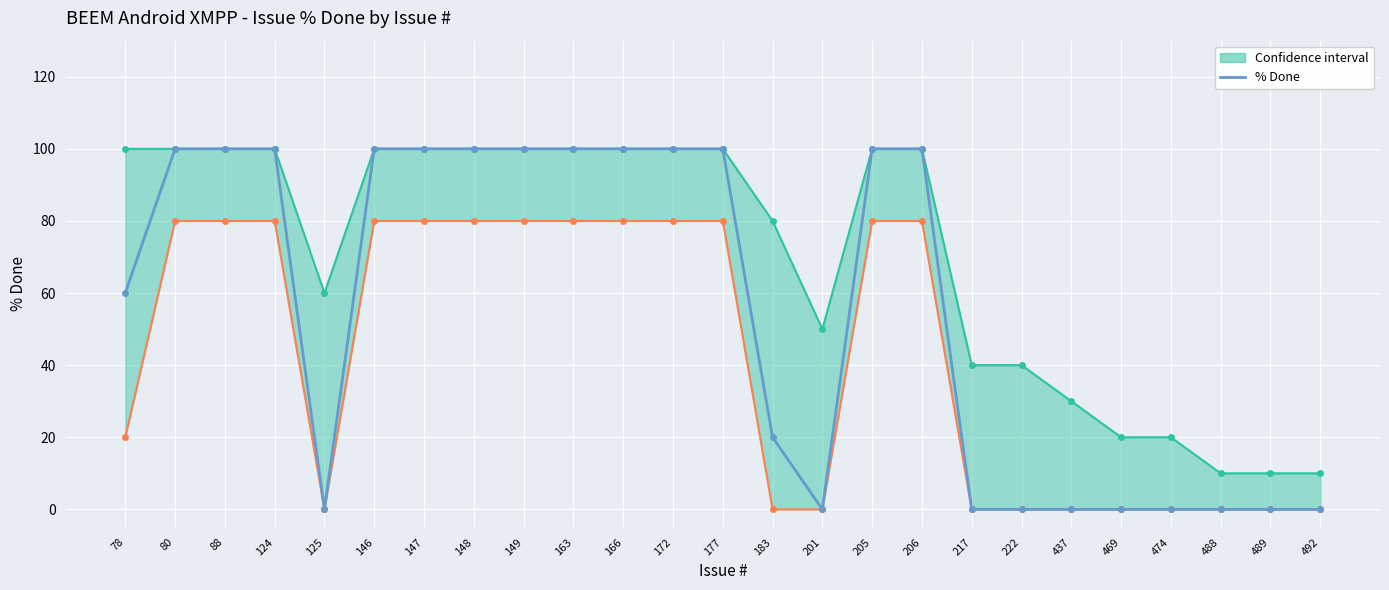

Reading right to left, what are all the values shown in this chart?

492=0	489=0	488=0	474=0	469=0	437=0	222=0	217=0	206=100	205=100	201=0	183=20	177=100	172=100	166=100	163=100	149=100	148=100	147=100	146=100	125=0	124=100	88=100	80=100	78=60